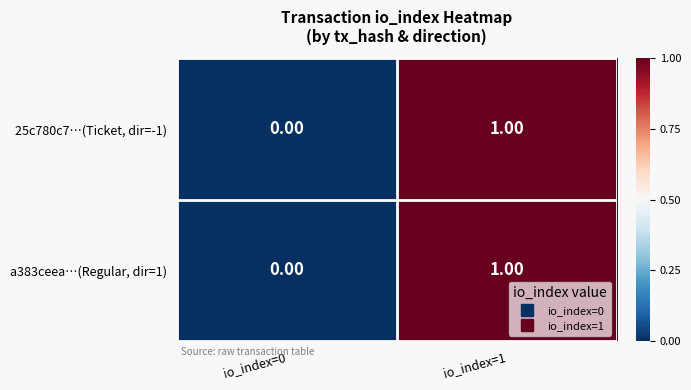

At which category is the sum across all series the highest?

io_index=1